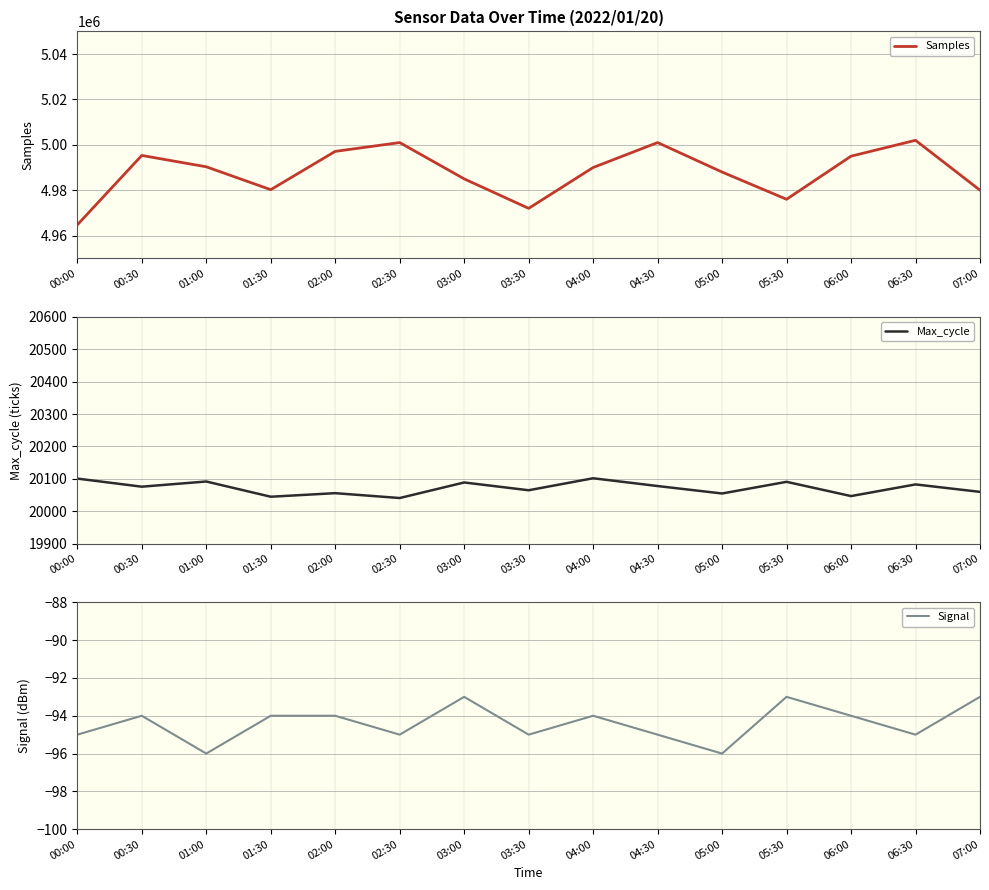

True or false: Max_cycle and Signal intersect in this chart.

False